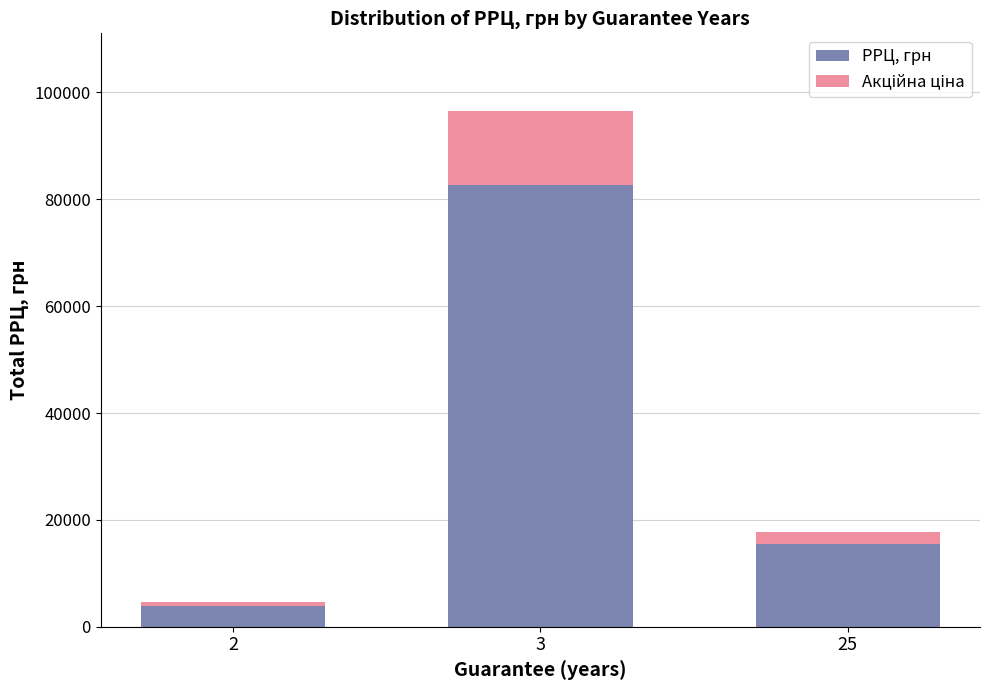

Reading left to right, list the values for the РРЦ, грн series.

3962	82620	15413